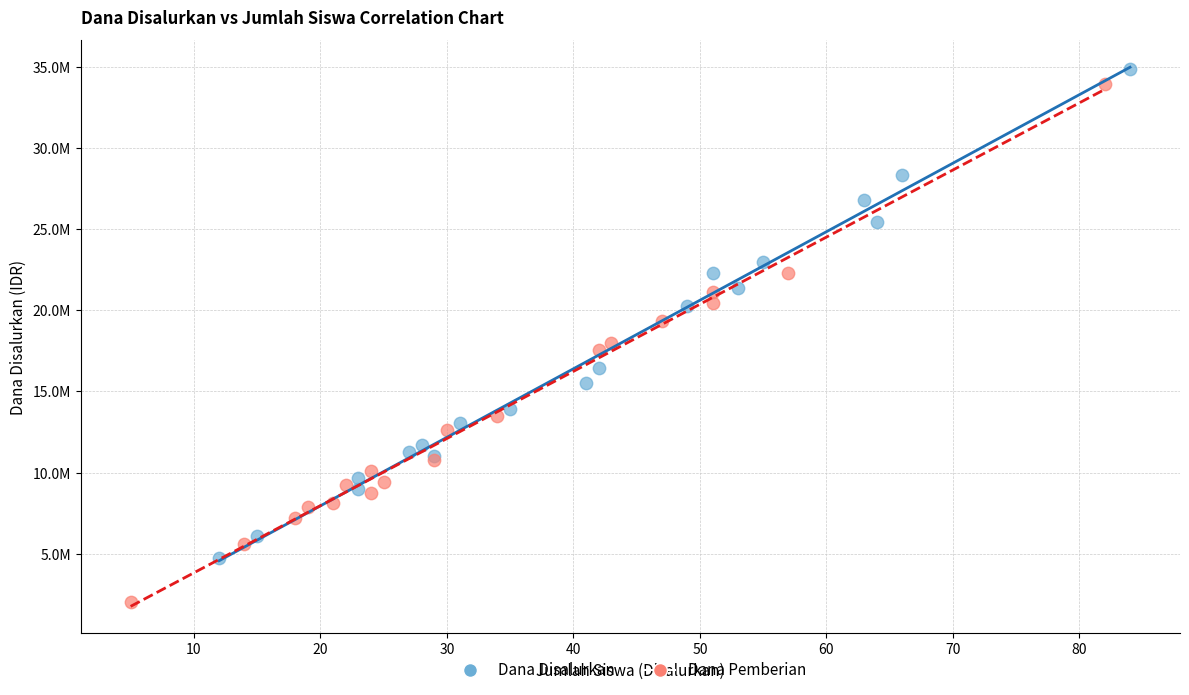

Which series has the largest Y range (max minus min)?

Dana Pemberian